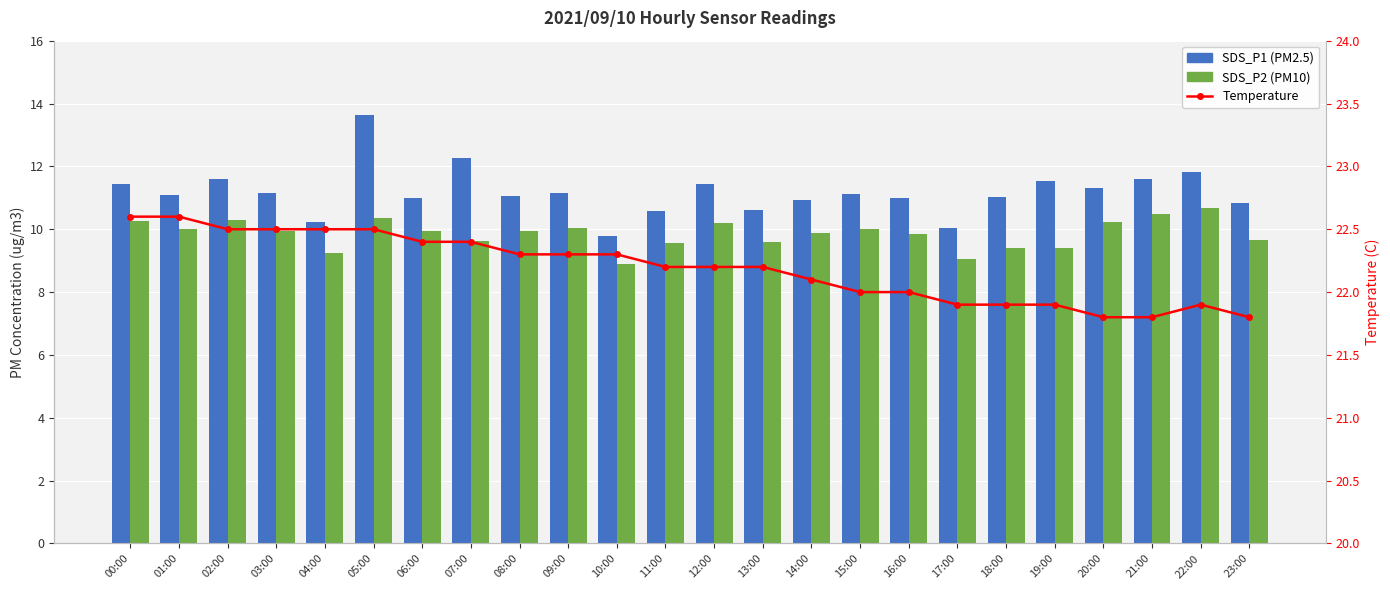

Which series has the largest total across all categories?

Temperature